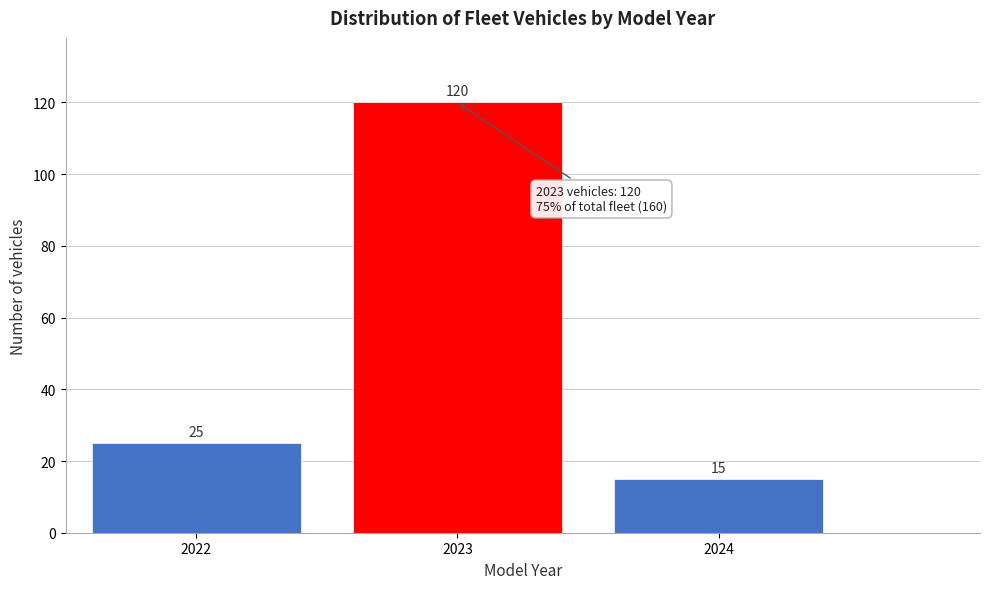

Over which range of the x-axis is the bar tallest?

2022.5 to 2023.5